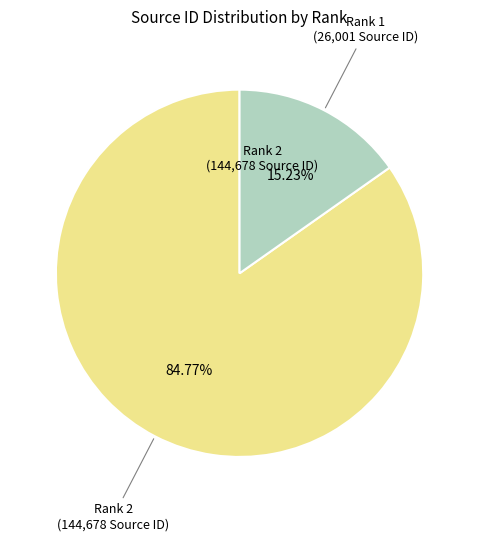

Count the number of slices in the pie.

2